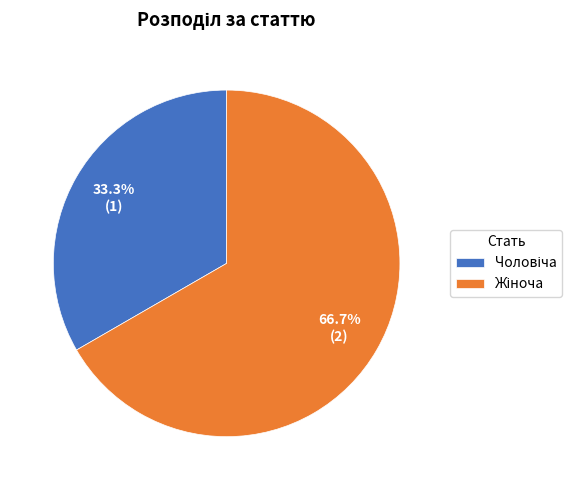

Is there any slice that represents more than half of the pie?

Yes